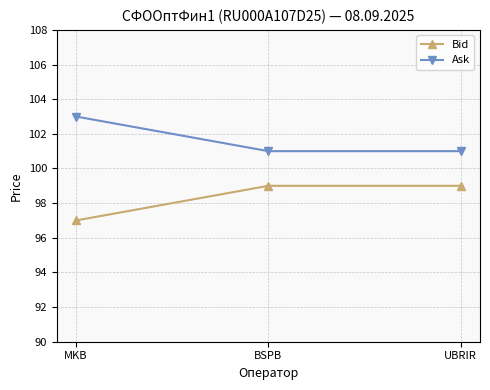

What is the label of the 3rd point from the right?

MKB